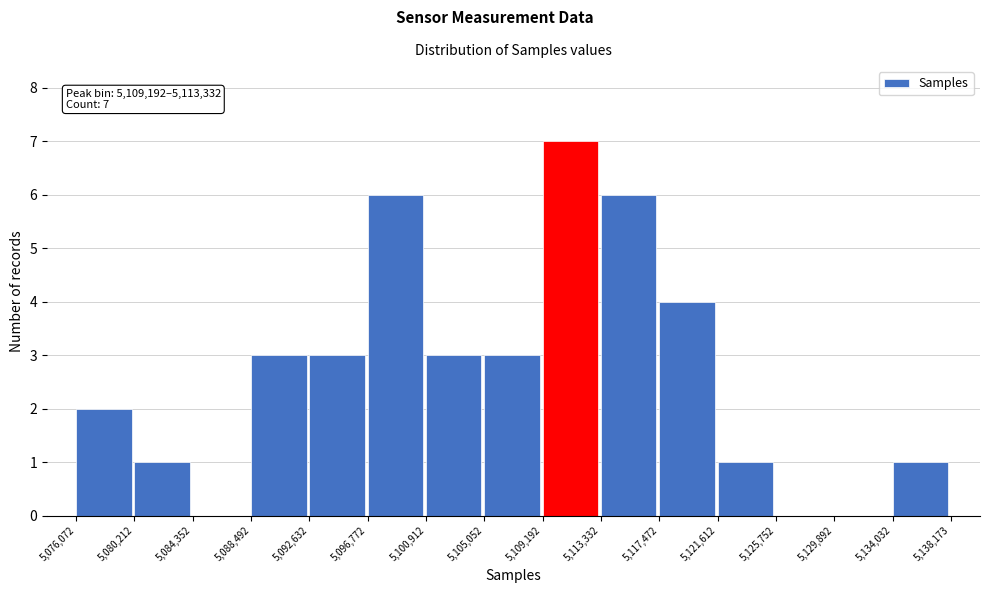

Which range on the x-axis has the tallest bar?

5,109,192 to 5,113,332